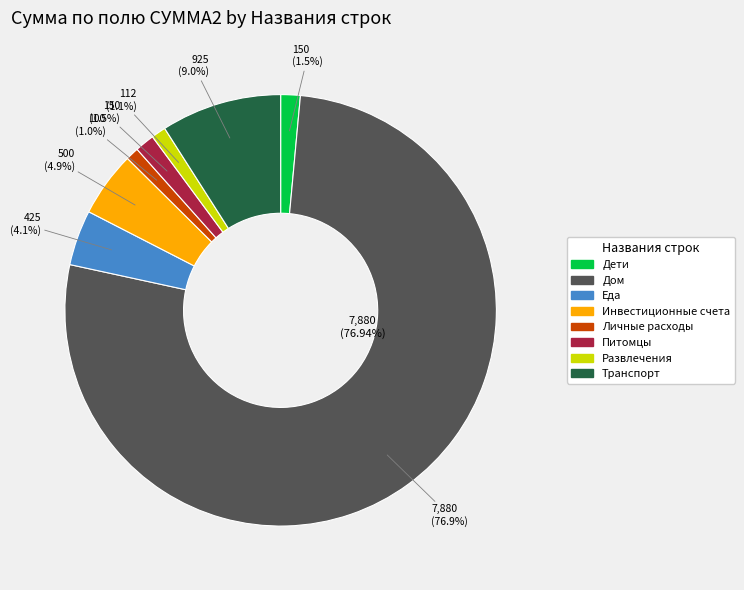

To the nearest percent, what is the difference between the largest and smallest slice percentages?

76%